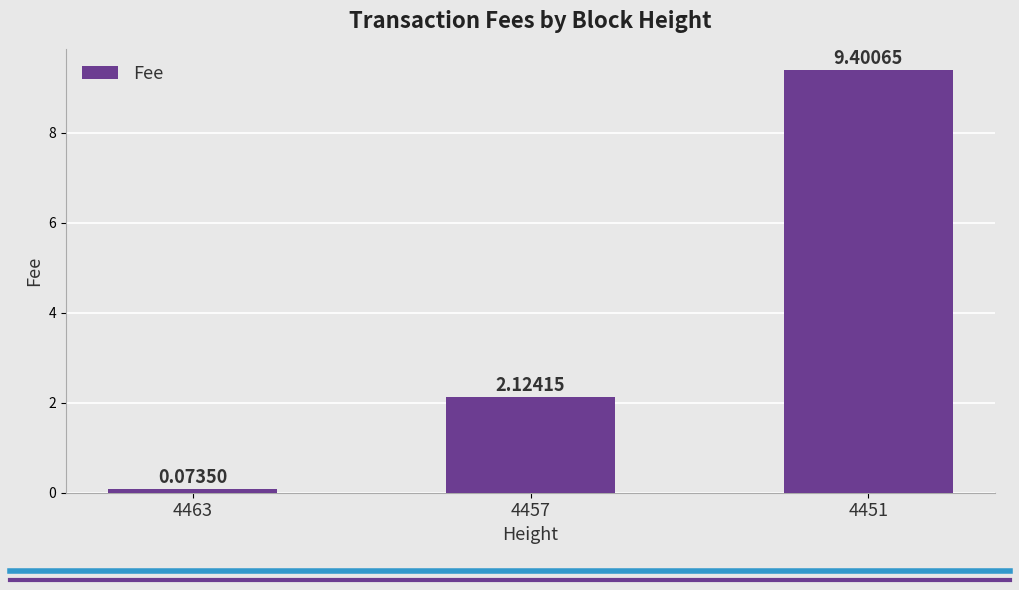

List the labels in order of value, largest first.

4451, 4457, 4463